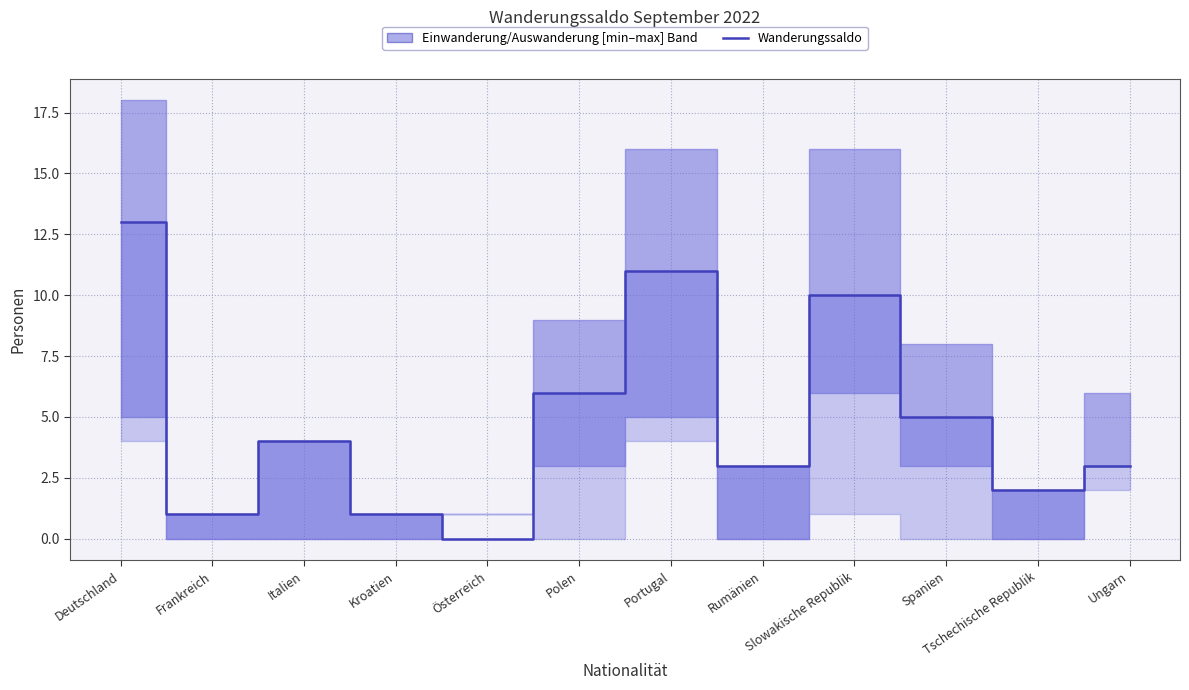

Reading right to left, transcribe all the data shown in this chart.

3	2	5	10	3	11	6	0	1	4	1	13